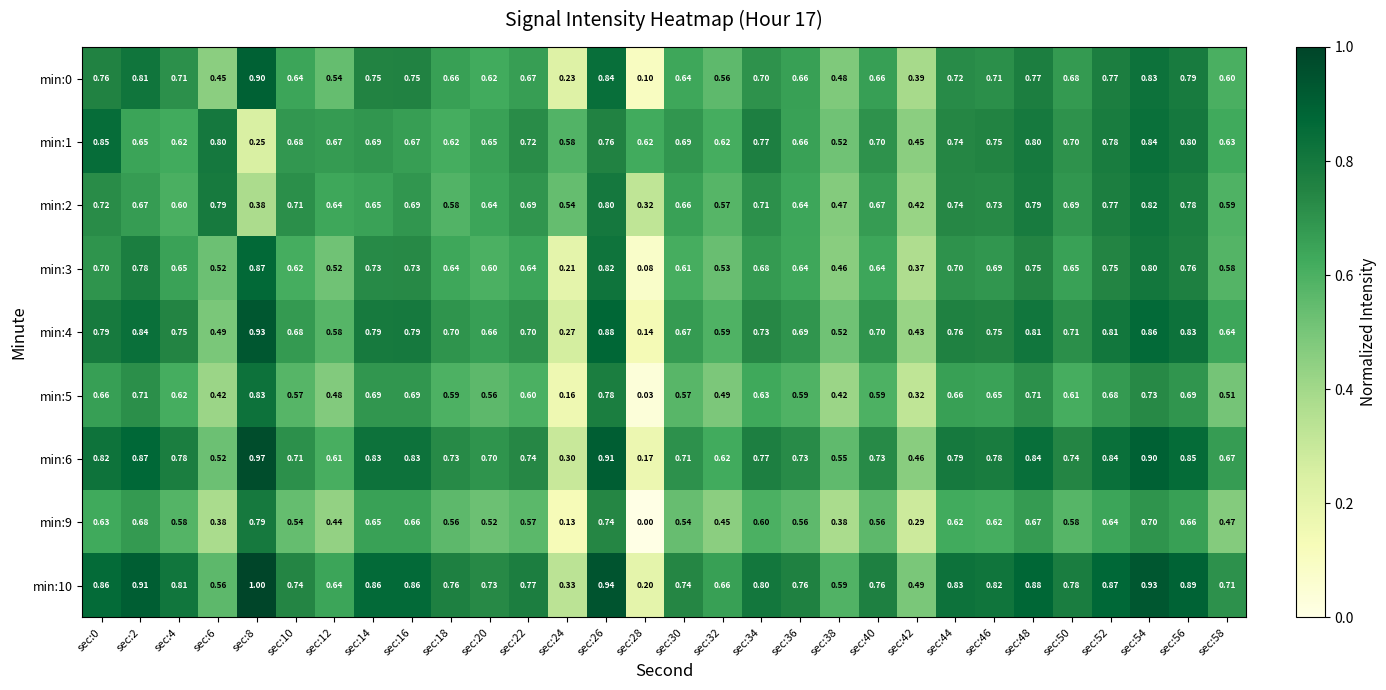

Is the value of min:5 at sec:46 greater than the value of min:2 at sec:20?

Yes